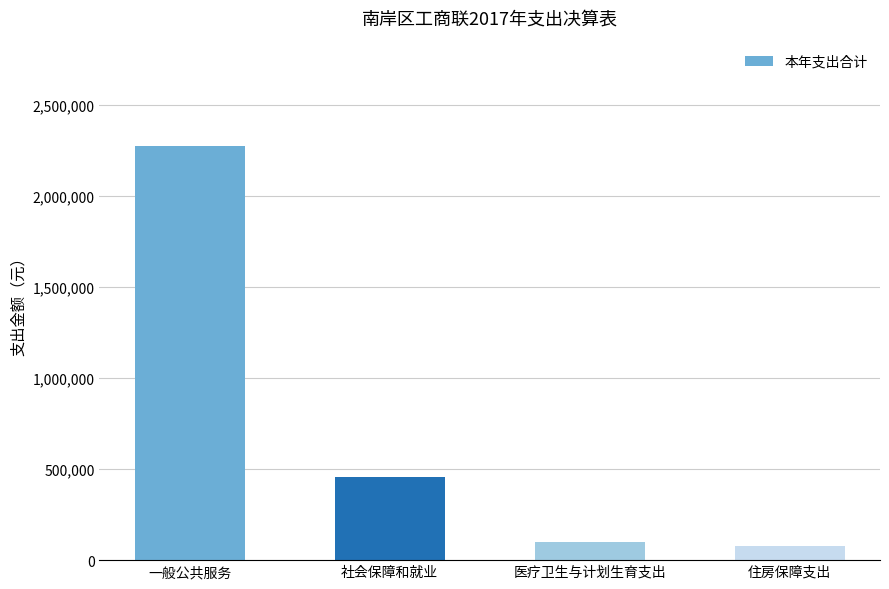

What is the change in value from 社会保障和就业 to 住房保障支出?

-378570